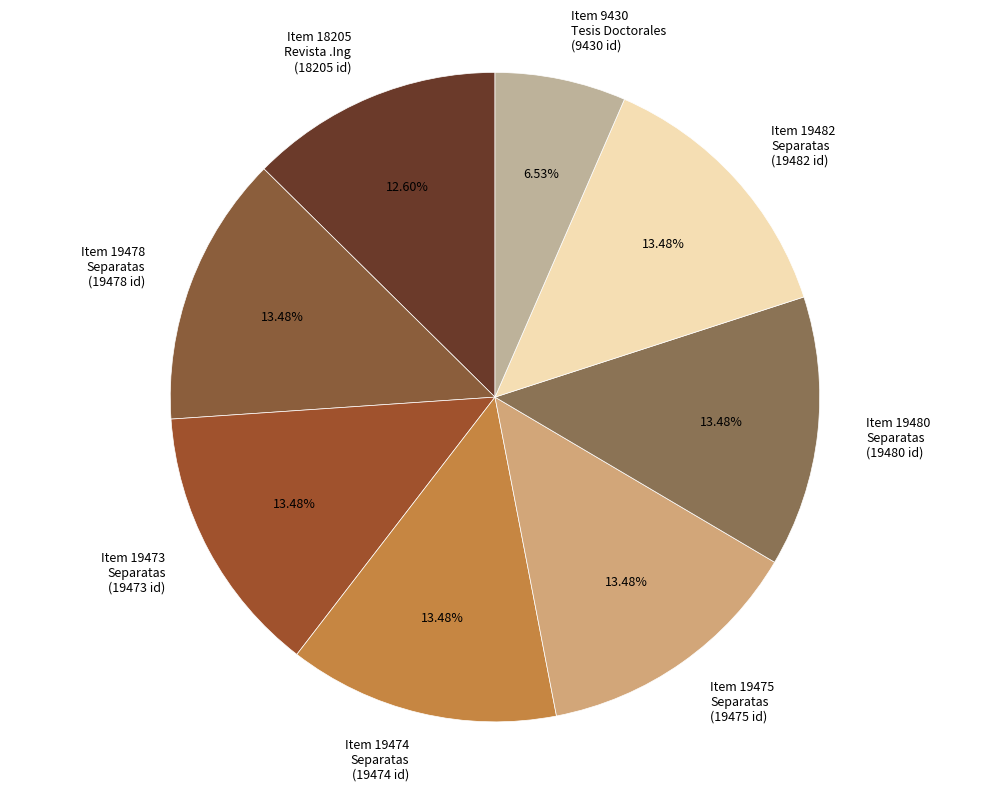

Do Item 19473 and Item 19478 together represent more than half of the pie?

No